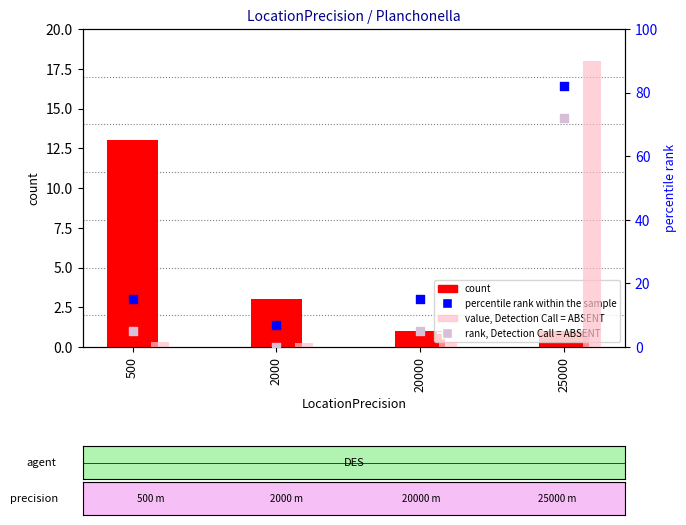

At which category is the sum across all series the highest?

25000